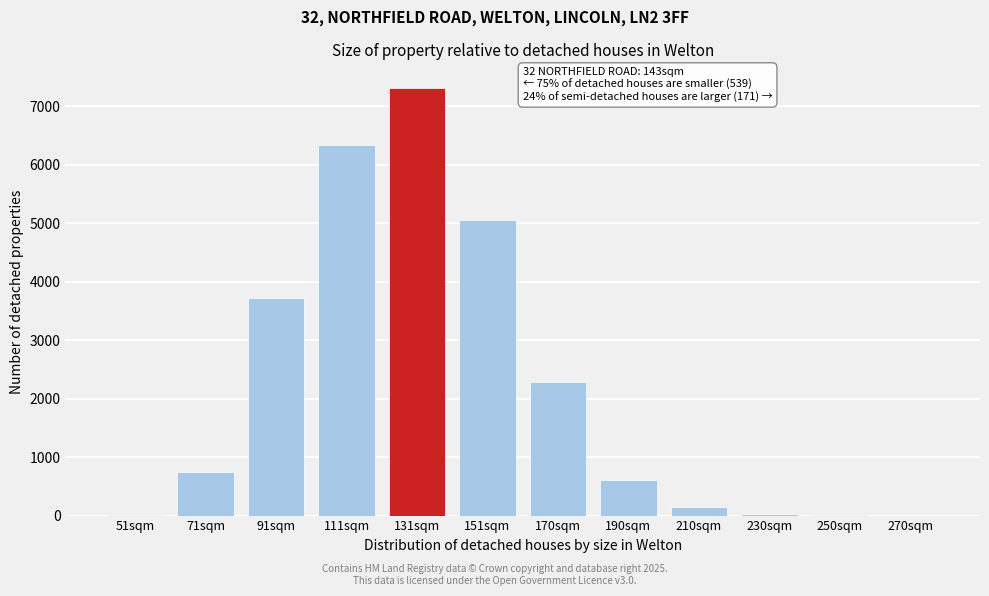

True or false: the data shows 24.1 at 230sqm.

True